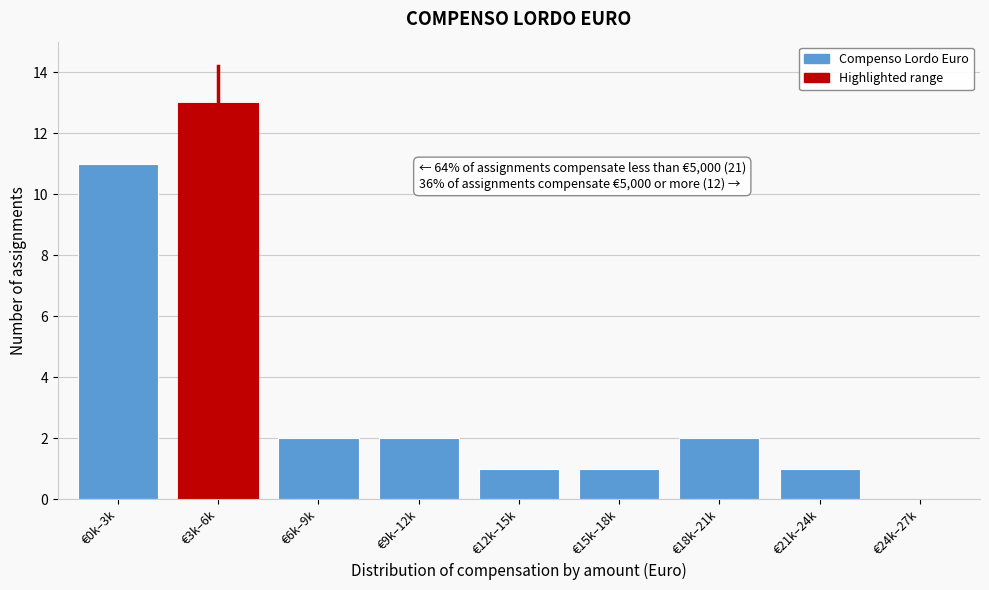

Reading left to right, list all the values displayed in this chart.

€0k–3k=11	€3k–6k=13	€6k–9k=2	€9k–12k=2	€12k–15k=1	€15k–18k=1	€18k–21k=2	€21k–24k=1	€24k–27k=0